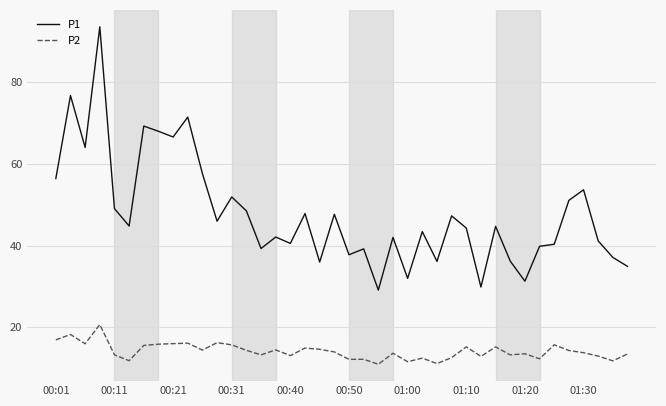

List the series in order of their peak value, lowest first.

P2, P1